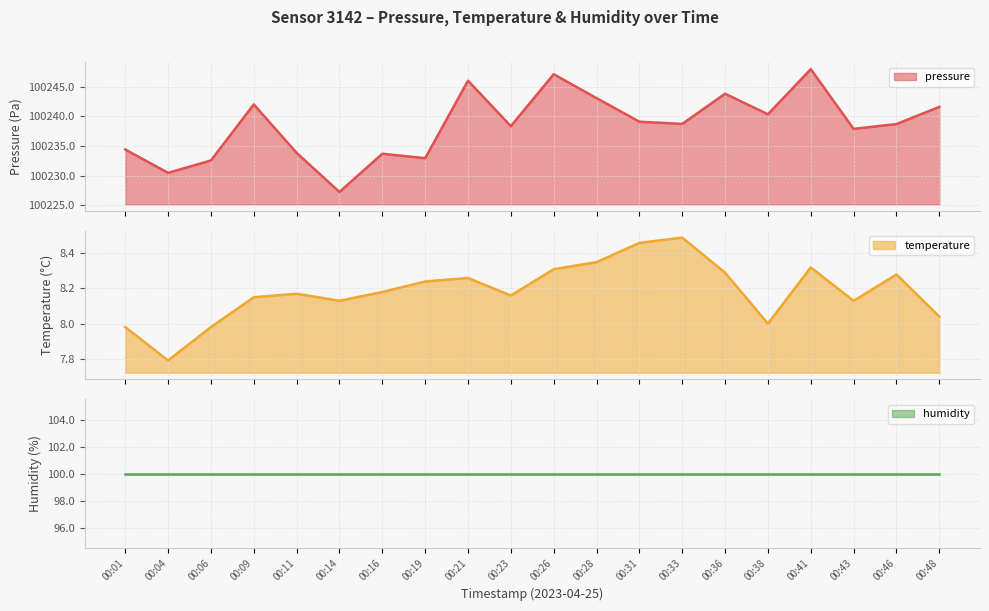

What are all the series names shown in the legend?

pressure line, temperature line, humidity line